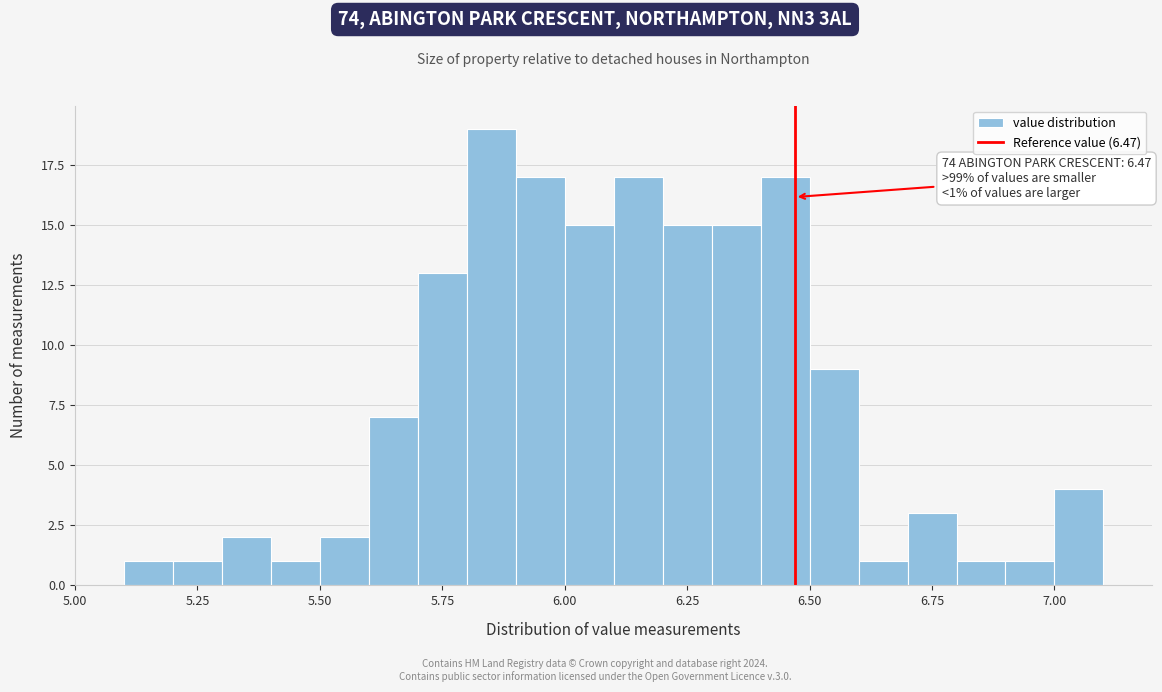

Read against the x-axis, roughly where is the centre of the tallest bar?

5.85